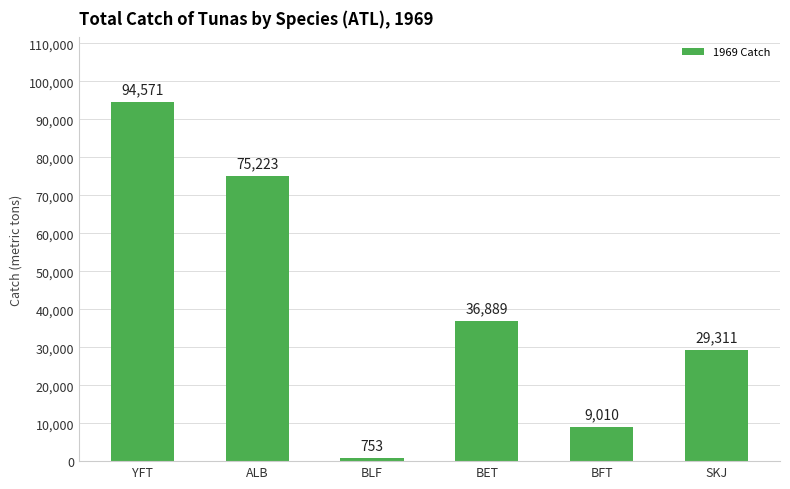

Where does the data first go above 36889?

YFT